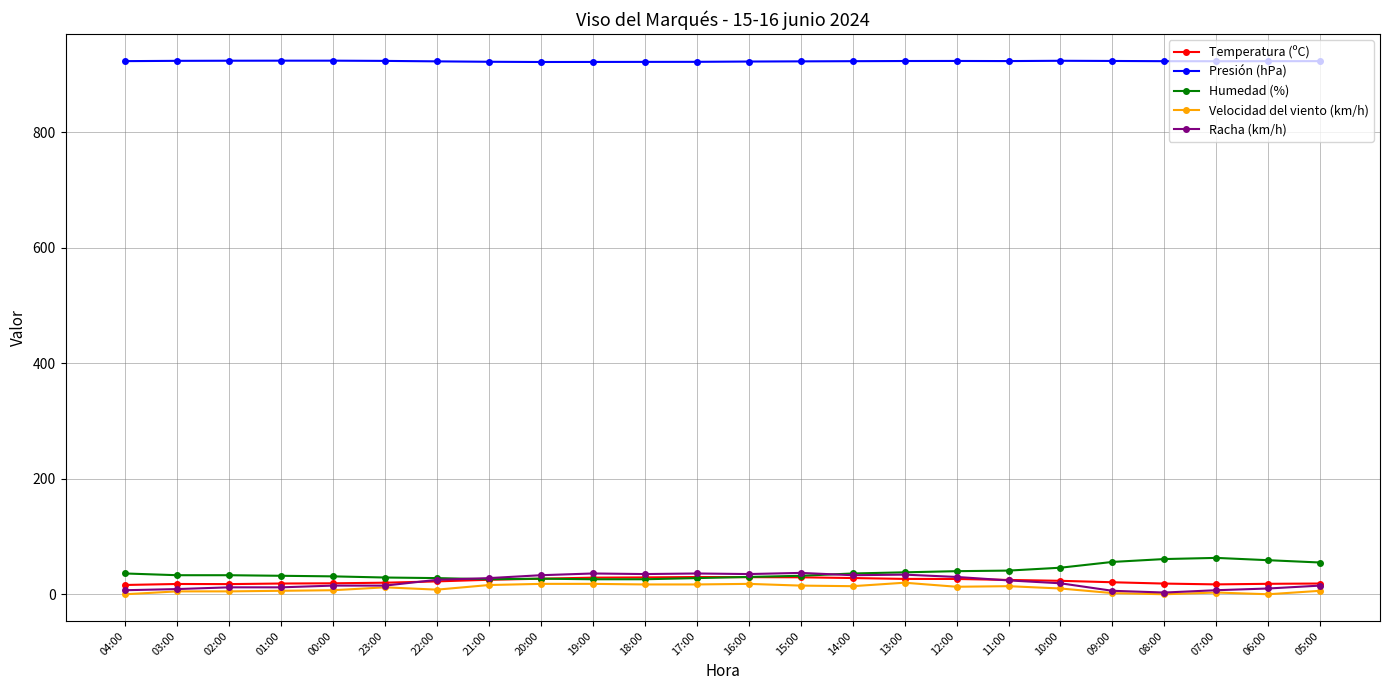

Which series has the largest total across all categories?

Presión (hPa)